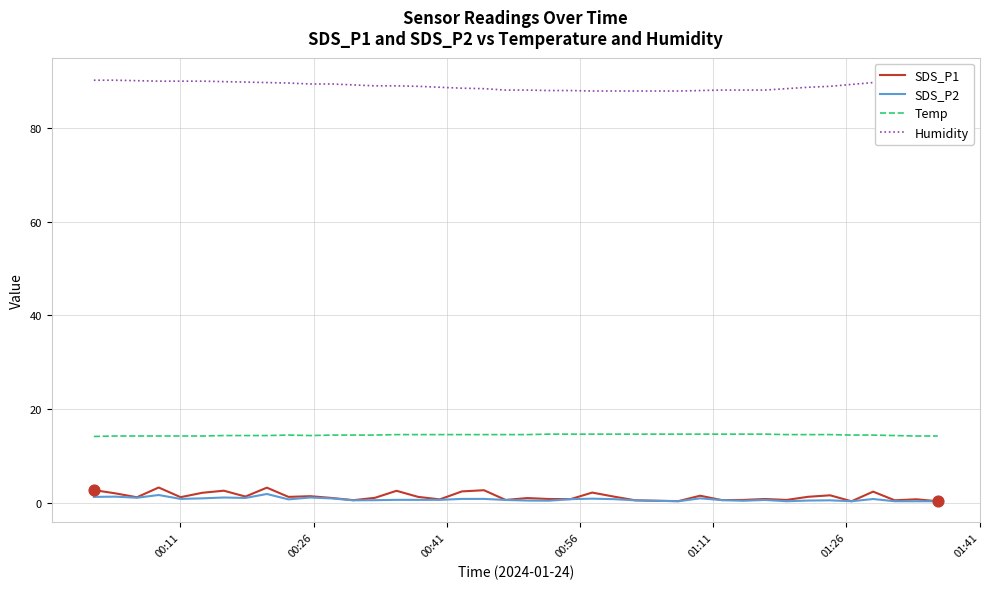

True or false: Temp and SDS_P2 cross at least once.

False